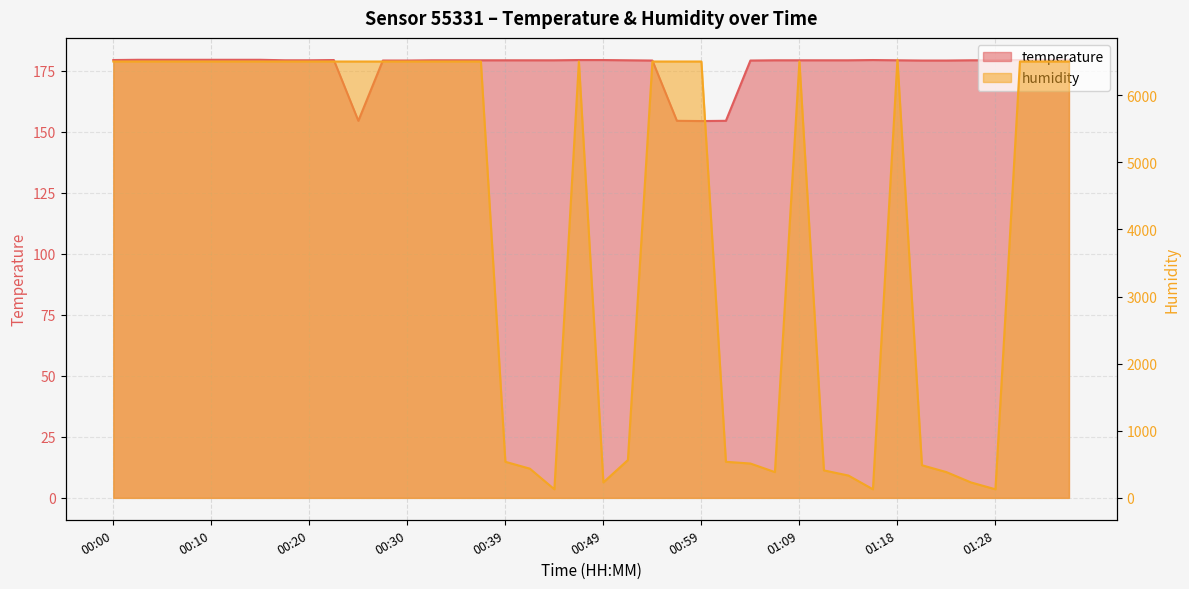

Where is the first local maximum for humidity?

00:47